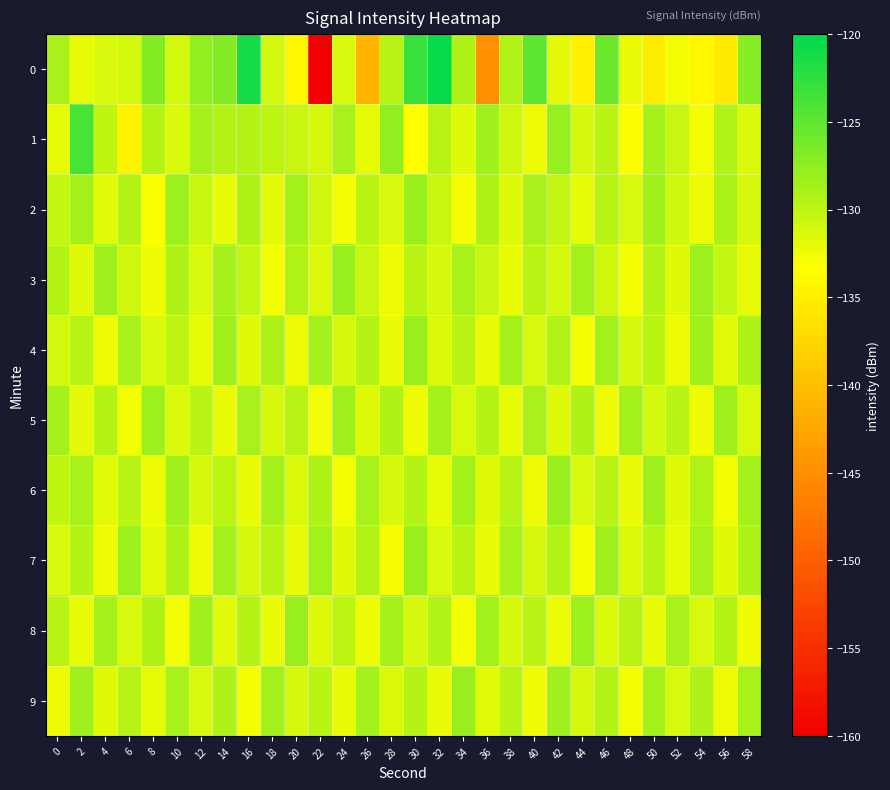

Which label corresponds to the largest value in the chart?

32